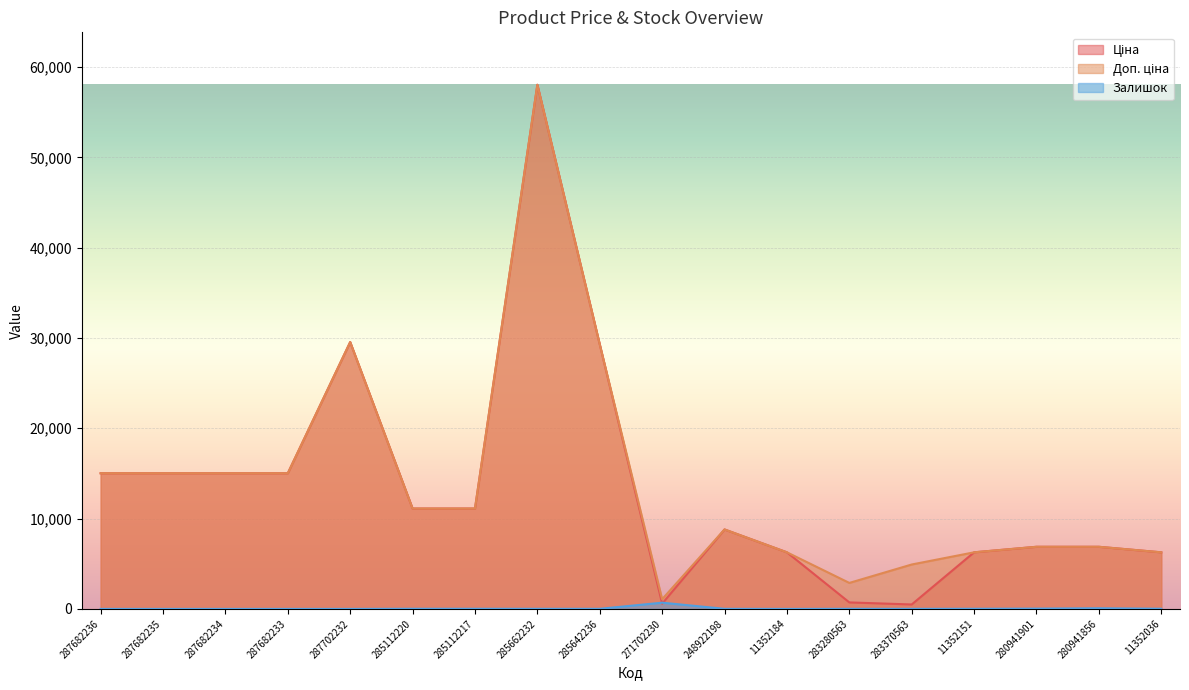

Reading left to right, what are all the values shown in this chart?

Ціна: 287682236=15019.2	287682235=15019.2	287682234=15019.2	287682233=15019.2	287702232=29548.9	285112220=11113.6	285112217=11113.6	285662232=58037.0	285642236=29294.9	271702230=586.0	248922198=8797.6	11352184=6266.7	283280563=719.6	283370563=491.7	11352151=6266.7	280941901=6879.5	280941856=6879.5	11352036=6266.7
Доп. ціна: 287682236=15019.2	287682235=15019.2	287682234=15019.2	287682233=15019.2	287702232=29548.9	285112220=11113.6	285112217=11113.6	285662232=58037.0	285642236=29294.9	271702230=1074.5	248922198=8797.6	11352184=6266.7	283280563=2878.5	283370563=4917.4	11352151=6266.7	280941901=6879.5	280941856=6879.5	11352036=6266.7
Залишок: 287682236=0.0	287682235=0.0	287682234=0.0	287682233=0.0	287702232=0.0	285112220=17.0	285112217=17.0	285662232=12.0	285642236=12.0	271702230=690.0	248922198=11.0	11352184=0.0	283280563=11.0	283370563=8.0	11352151=16.0	280941901=32.0	280941856=71.0	11352036=18.0